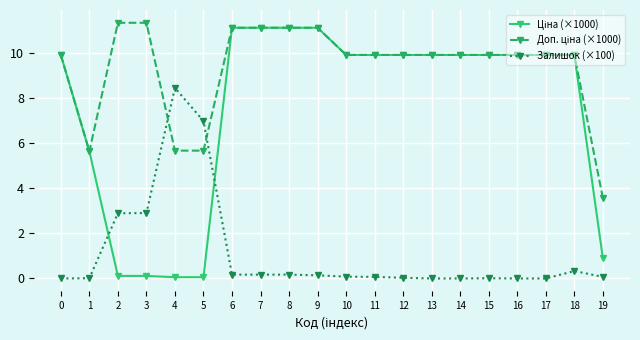

Is it true that Залишок (×100) equals 7.0 at 5?

True